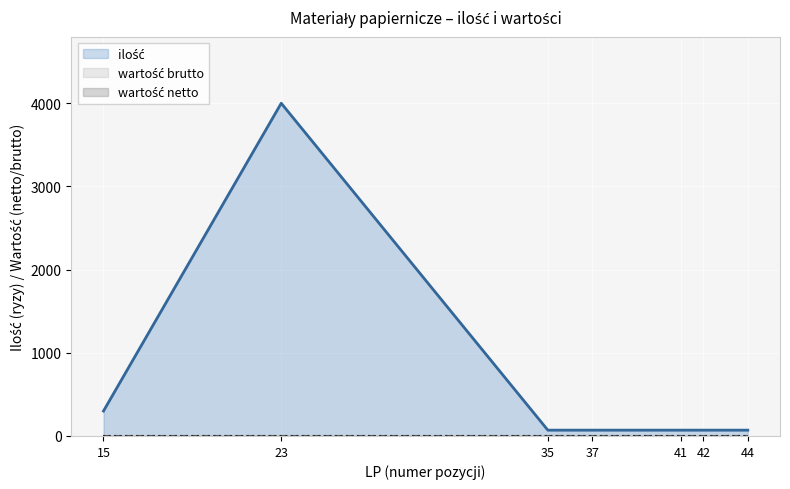

How many lines are shown in the chart?

3